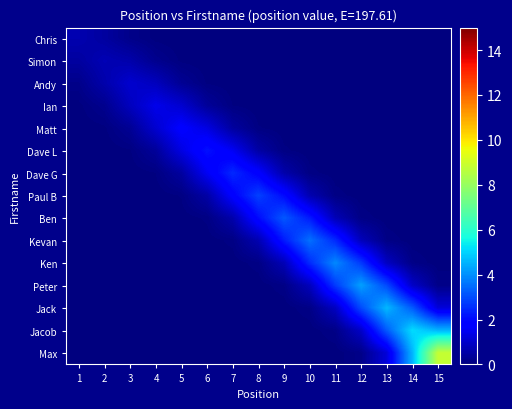

At which category does the chart reach its peak across all series?

15